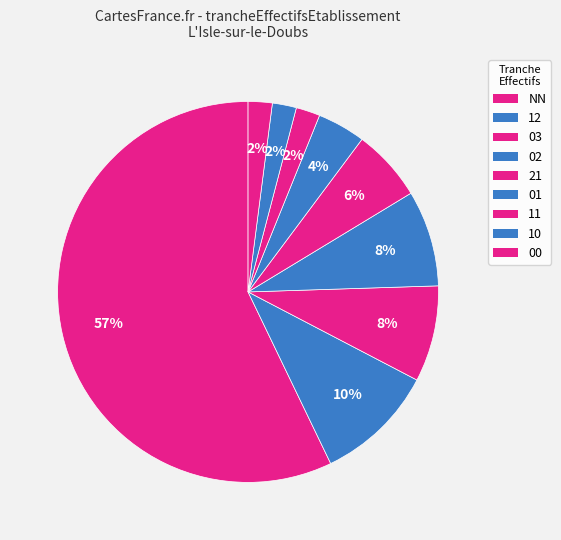

What is the smallest slice in the pie chart?

03